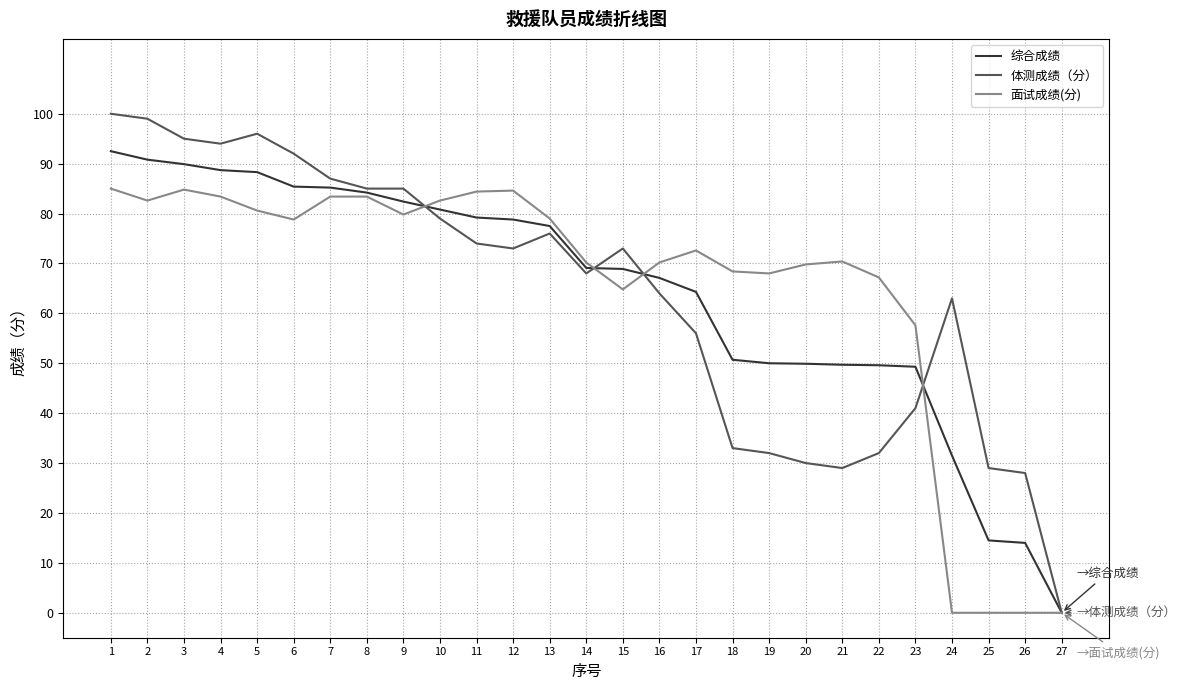

At which label is 体测成绩（分） closest to 50?

17